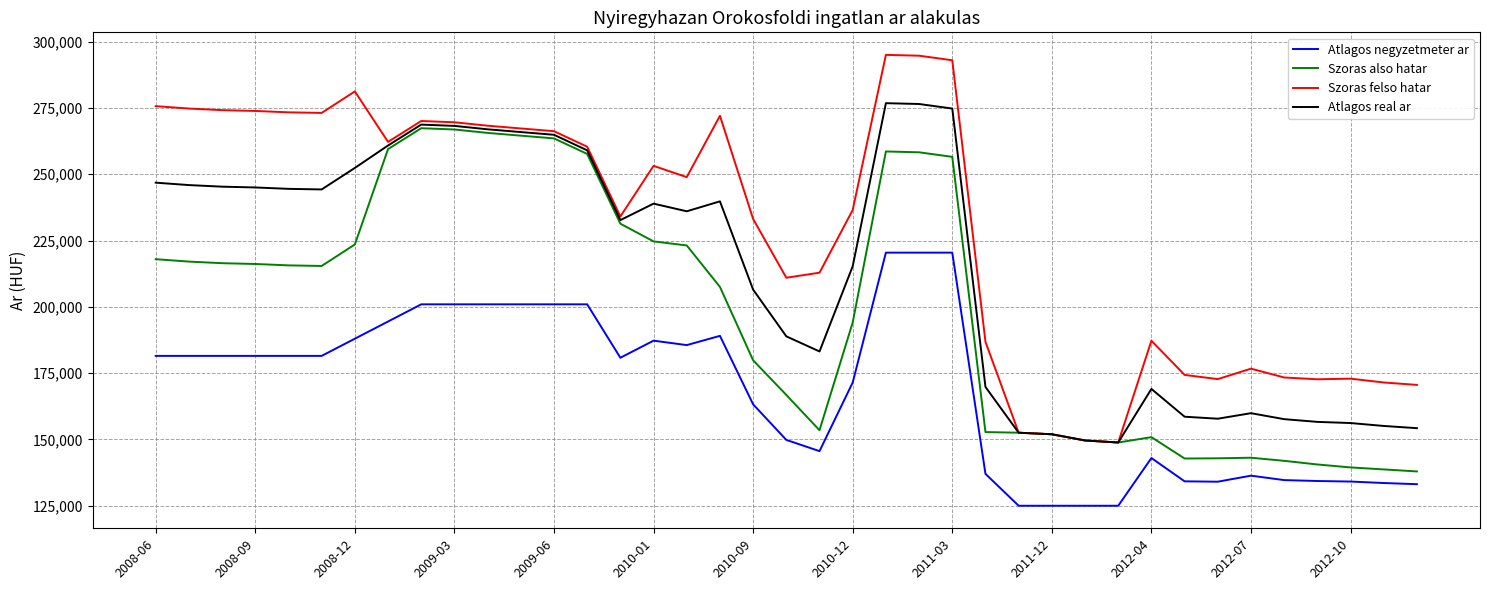

What is the lowest value of the Szoras also hatar series?

137938